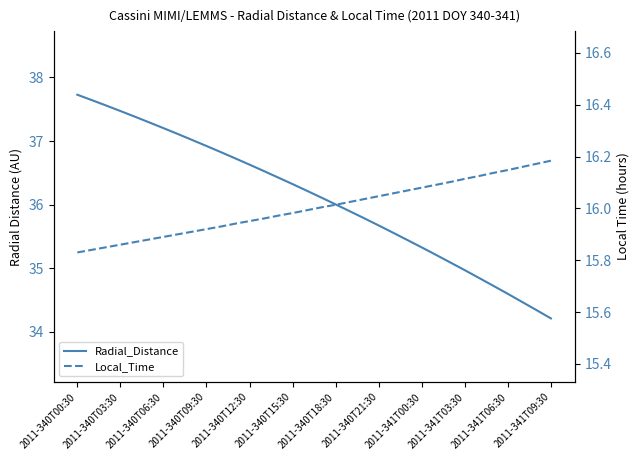

The Local_Time series shows 16.2 at 31. True or false?

True